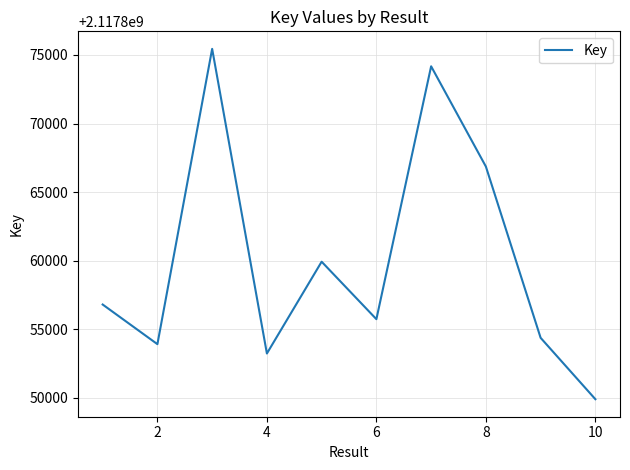

Reading left to right, extract all data points from this chart.

2117856810	2117853921	2117875445	2117853240	2117859931	2117855742	2117874173	2117866867	2117854383	2117849909